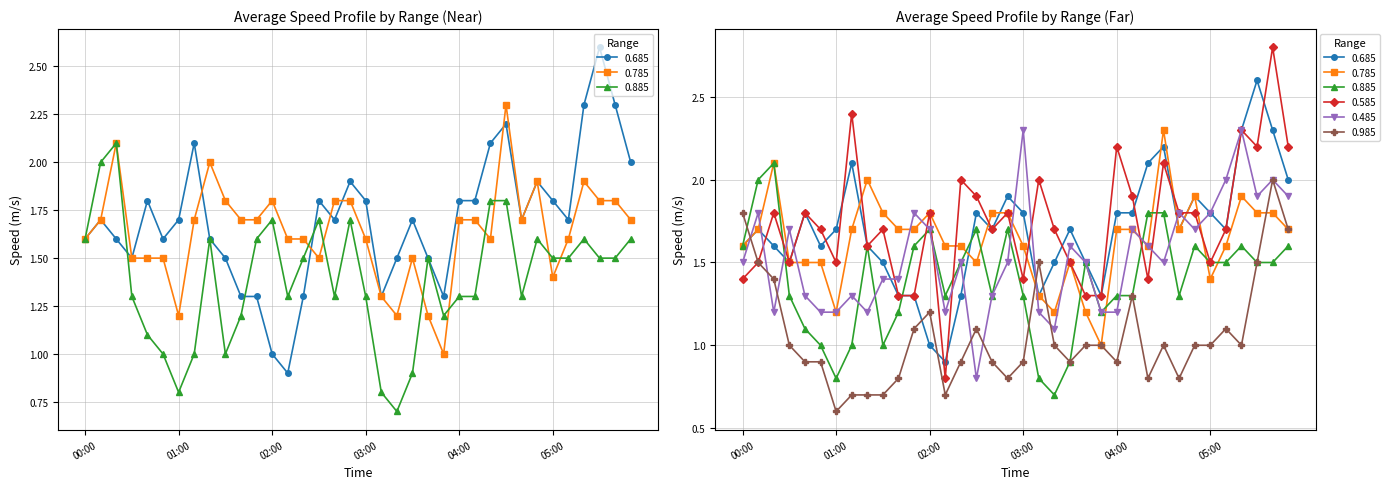

What is the difference between the second highest and second lowest values in the 0.685 series?

1.3